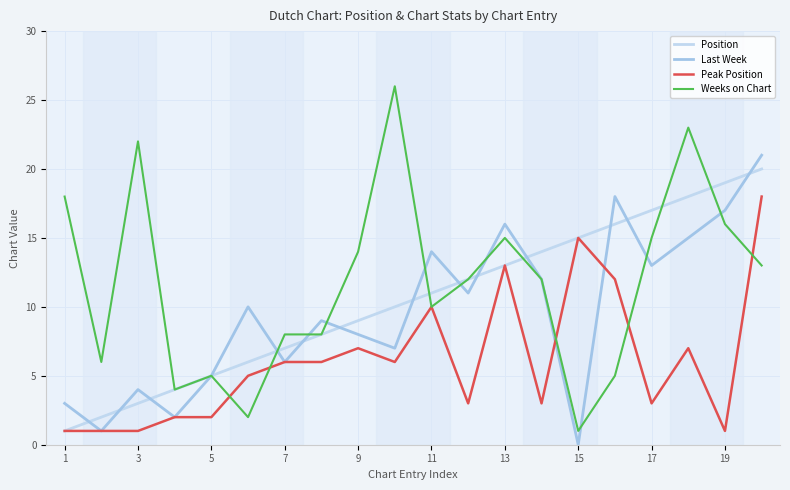

Which series ends up on top after the final intersection of Position and Weeks on Chart?

Position